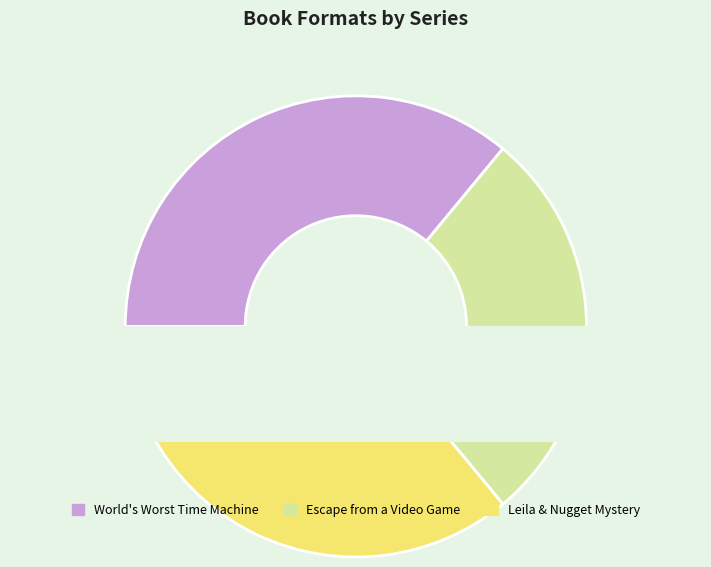

The World's Worst Time Machine slice represents 17% of the pie. True or false?

False